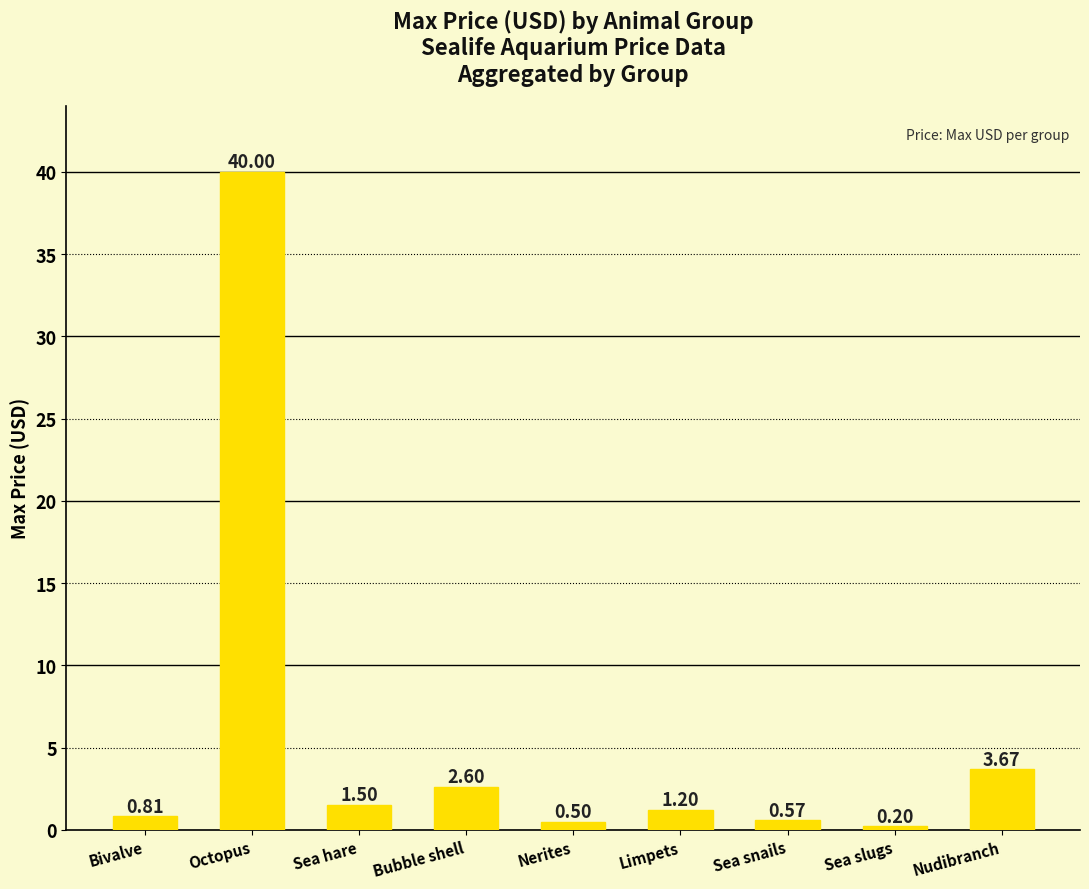

How many bars are there in total?

9